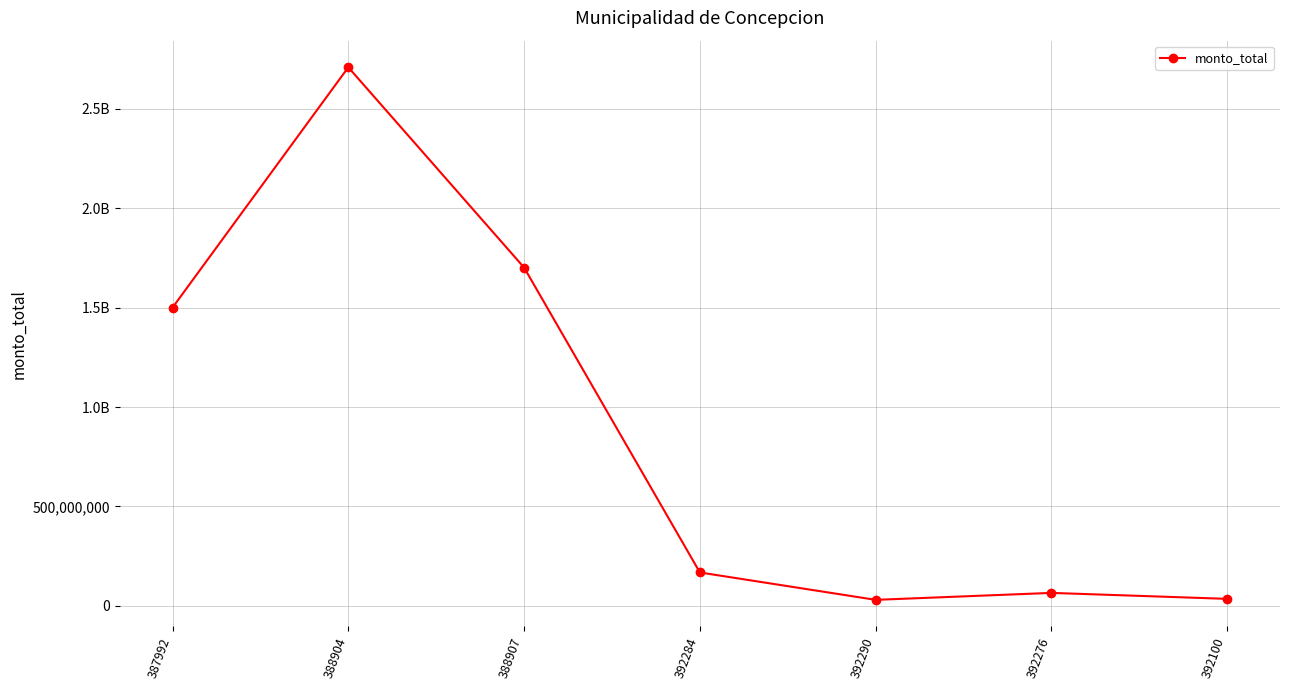

Reading right to left, transcribe all the data shown in this chart.

392100=35000000	392276=65000000	392290=30000000	392284=167780000	388907=1701400000	388904=2708832000	387992=1500000000